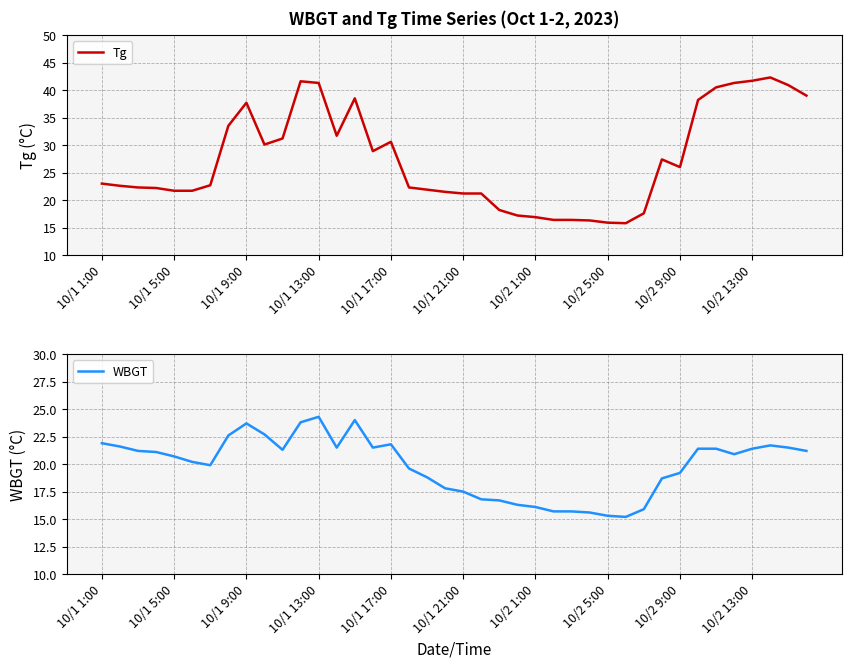

What is the difference between the second highest and minimum values in the Tg series?

25.9